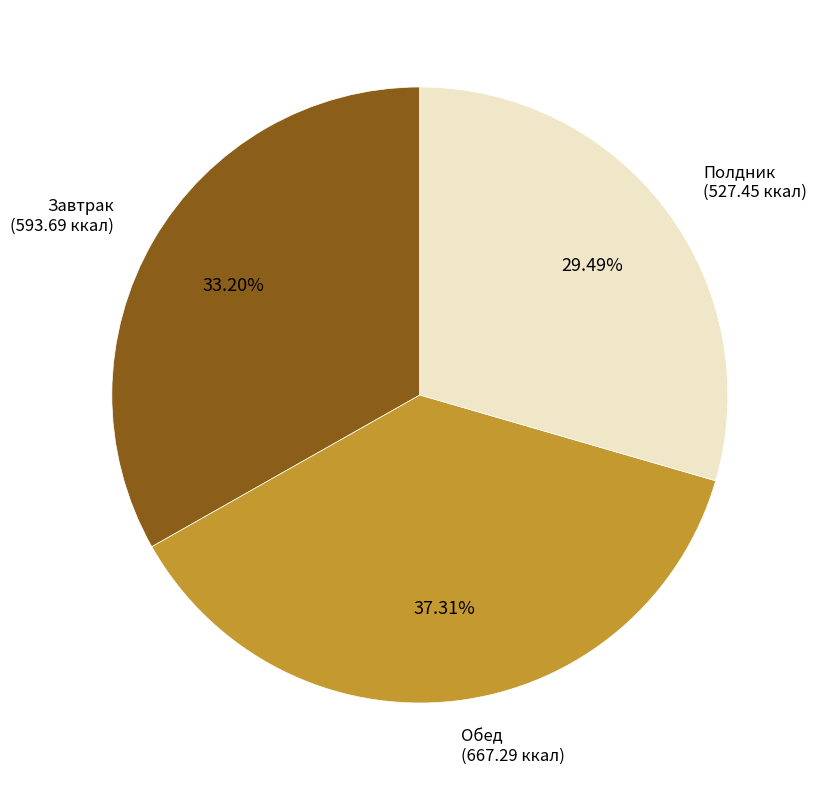

Is there a majority slice in this chart?

No